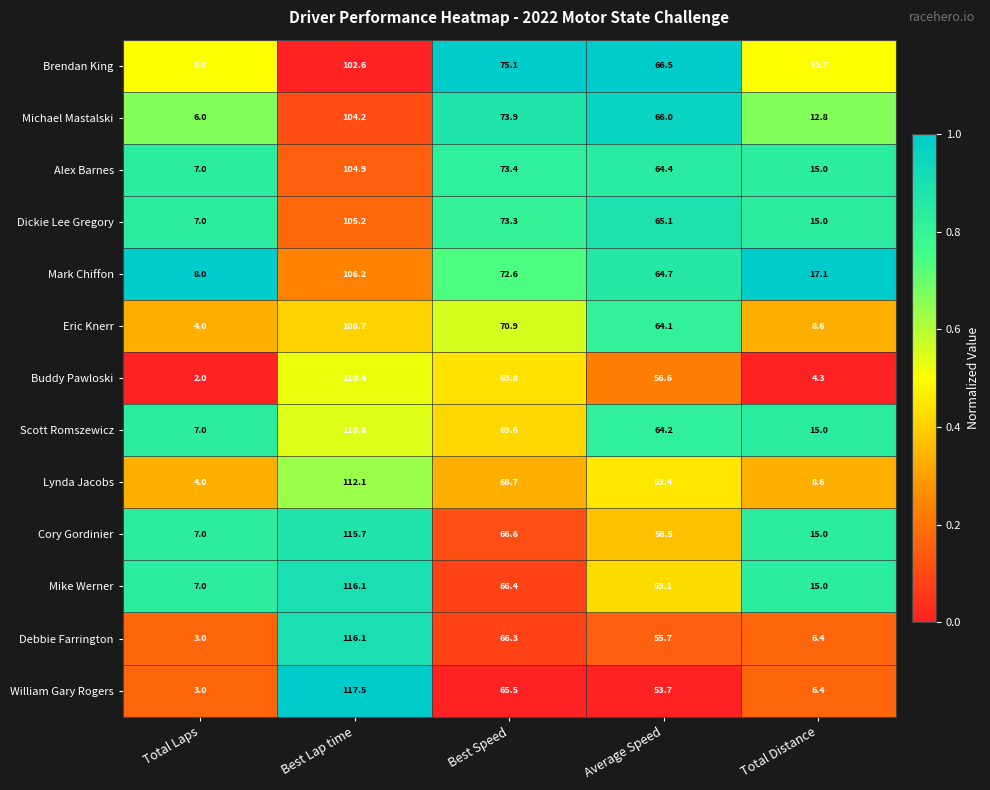

Which label corresponds to the smallest value in the chart?

Total Laps